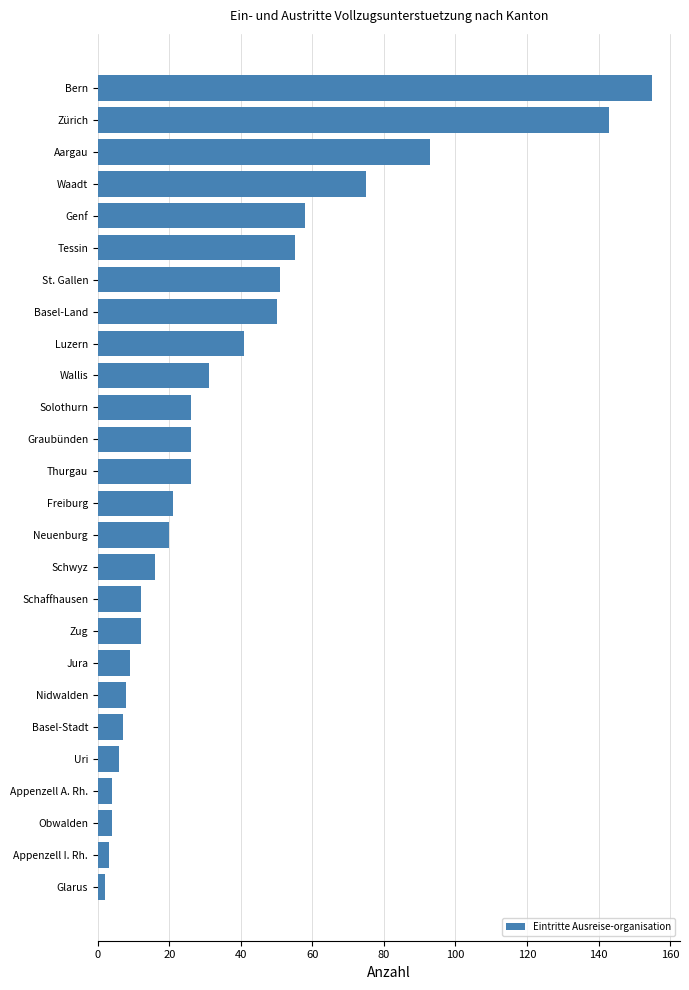

What is the greatest value displayed?

155